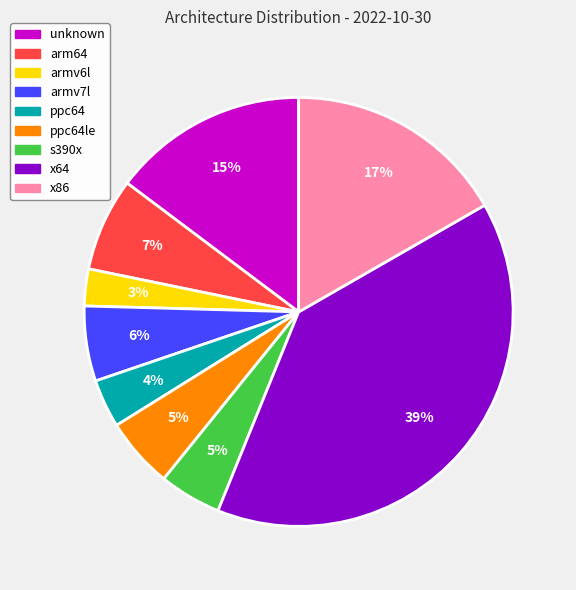

Which category has the smallest portion of the pie?

armv6l